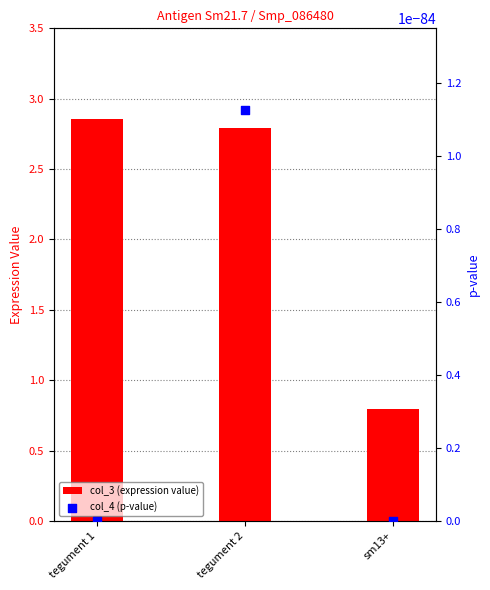

What are all the series names shown in the legend?

col_3 (expression value), col_4 (p-value)